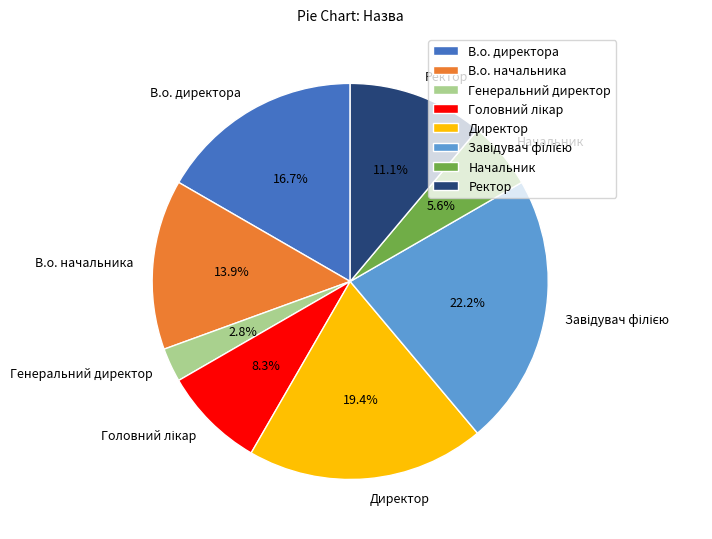

Is the sum of Генеральний директор and В.о. директора greater than half?

No